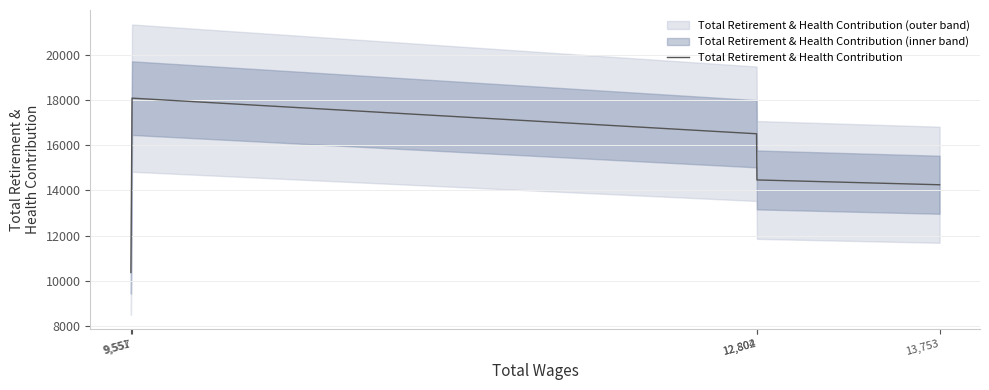

Does the chart have visible grid lines?

Yes